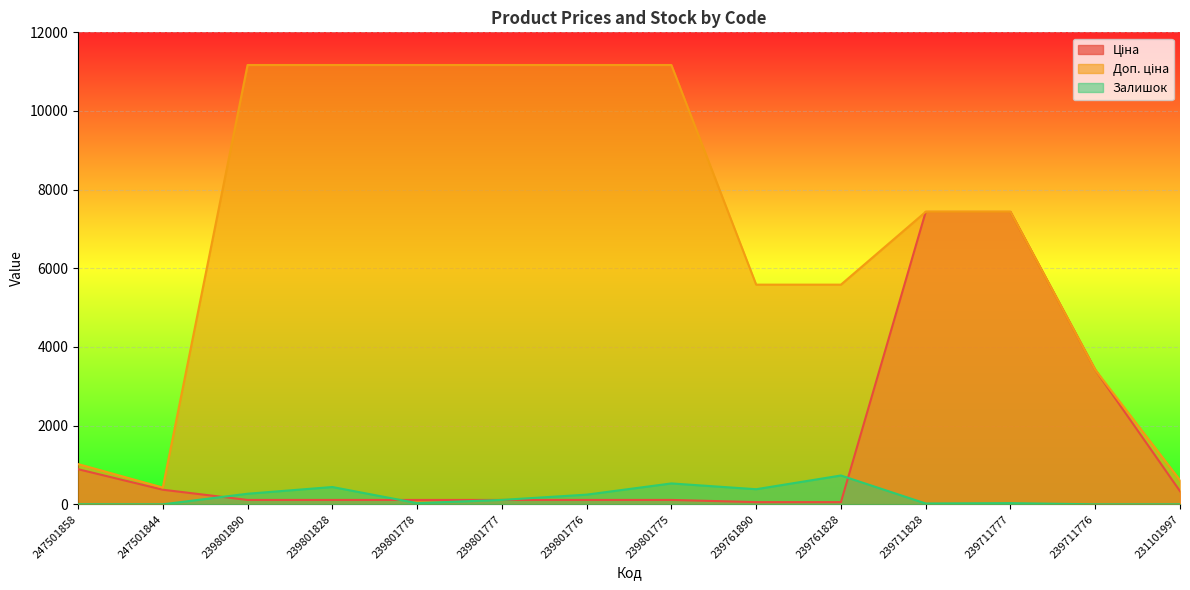

Reading right to left, extract all data points from this chart.

Ціна: 231101997=334.4	239711776=3420.6	239711777=7436.2	239711828=7436.2	239761828=55.9	239761890=55.9	239801775=111.7	239801776=111.7	239801777=111.7	239801778=111.7	239801828=111.7	239801890=111.7	247501844=371.3	247501858=893.3
Доп. ціна: 231101997=613.0	239711776=3421.0	239711777=7436.2	239711828=7436.2	239761828=5585.0	239761890=5585.0	239801775=11169.0	239801776=11169.0	239801777=11169.0	239801778=11169.0	239801828=11169.0	239801890=11169.0	247501844=426.0	247501858=1023.7
Залишок: 231101997=0.0	239711776=0.0	239711777=30.0	239711828=21.0	239761828=733.0	239761890=384.0	239801775=531.0	239801776=246.0	239801777=112.0	239801778=30.0	239801828=440.0	239801890=269.0	247501844=0.0	247501858=2.0